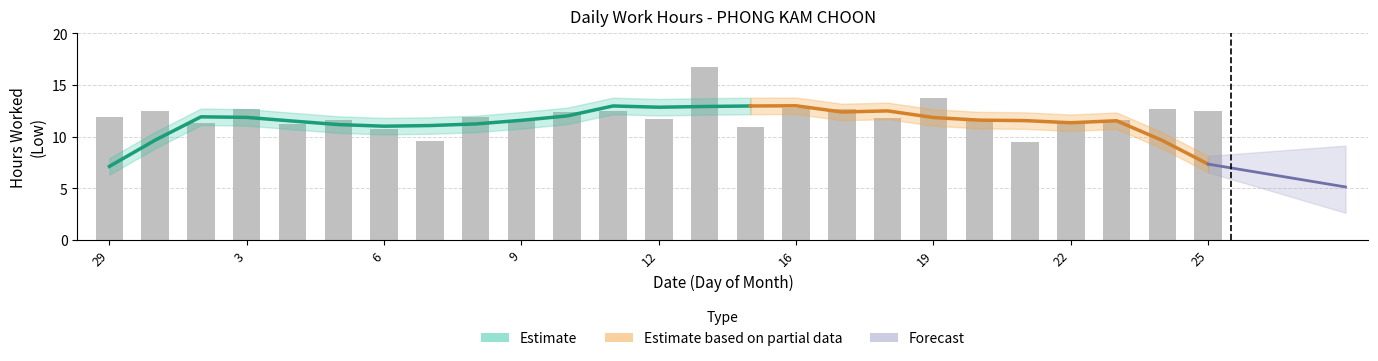

At which label is the value closest to 13?

16